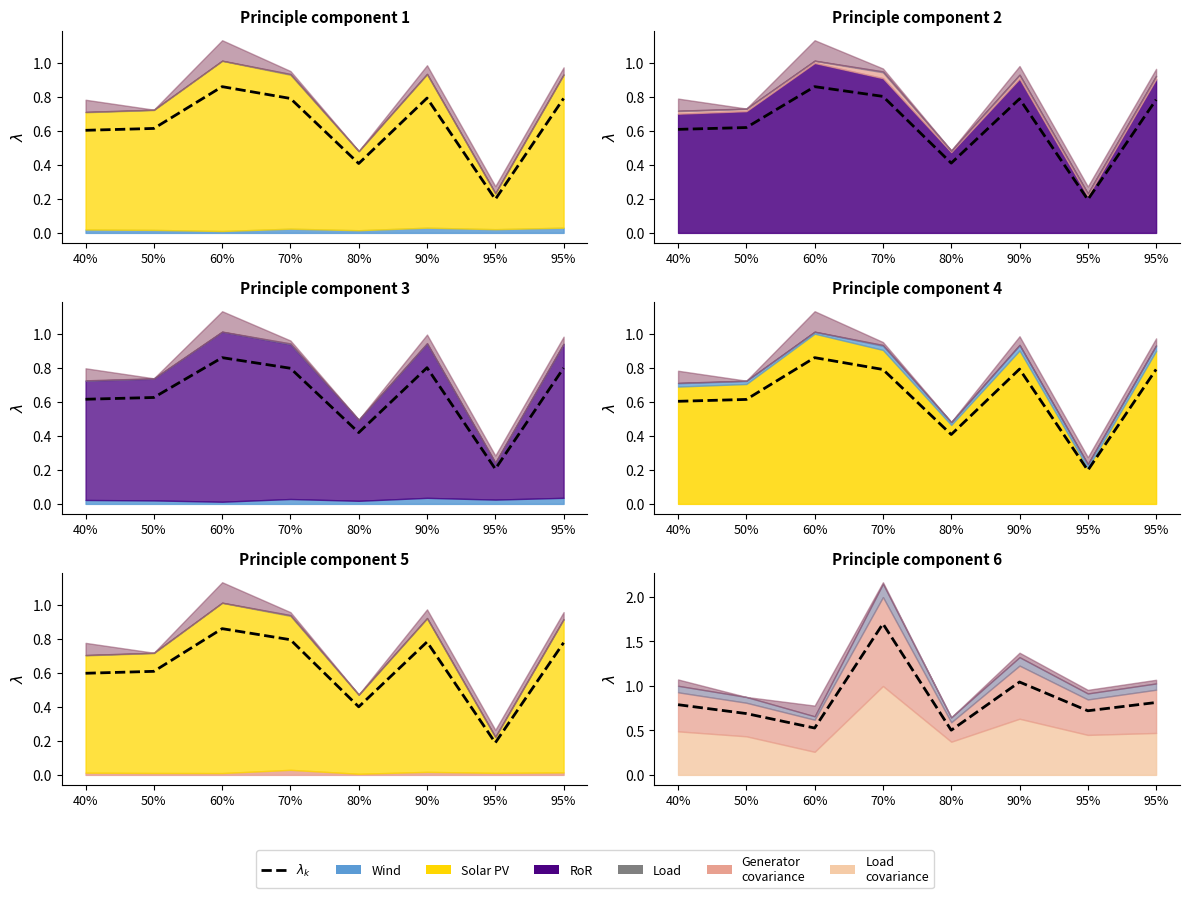

What is the change in value from 95% to 95%?

+0.1